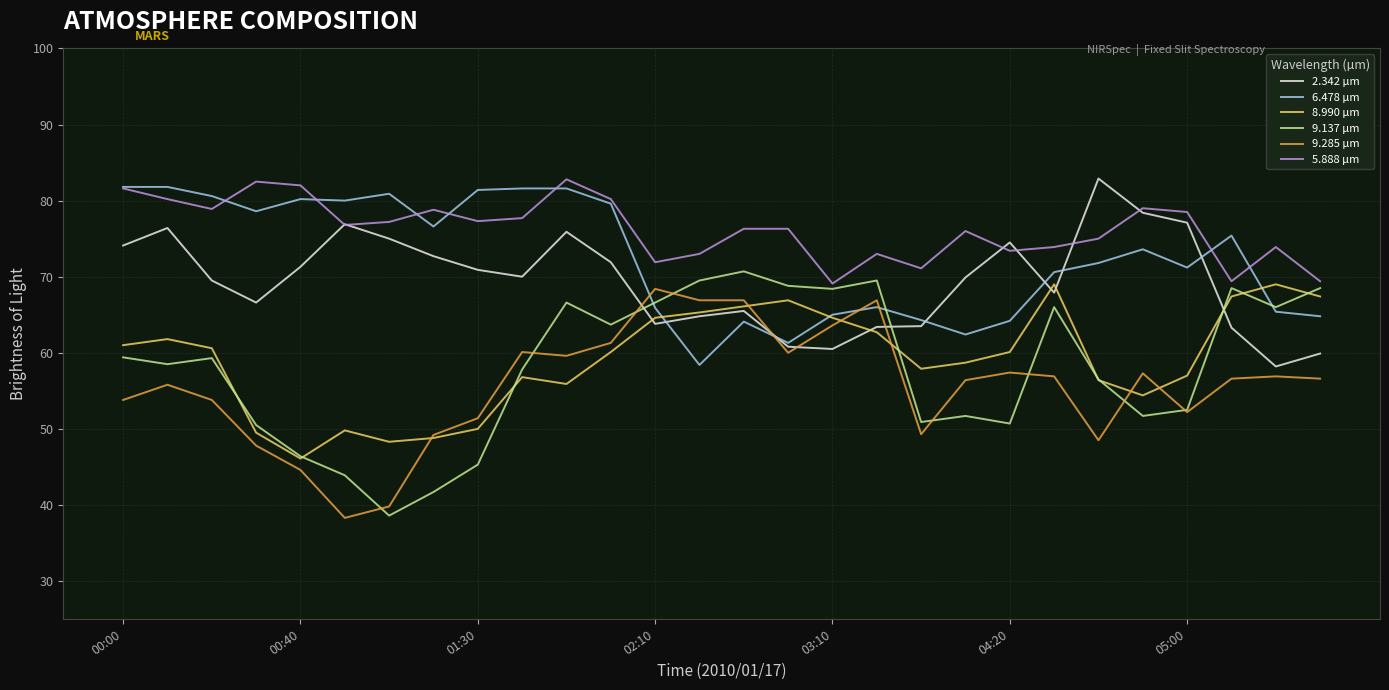

Is this an area chart (filled region under the line)?

No